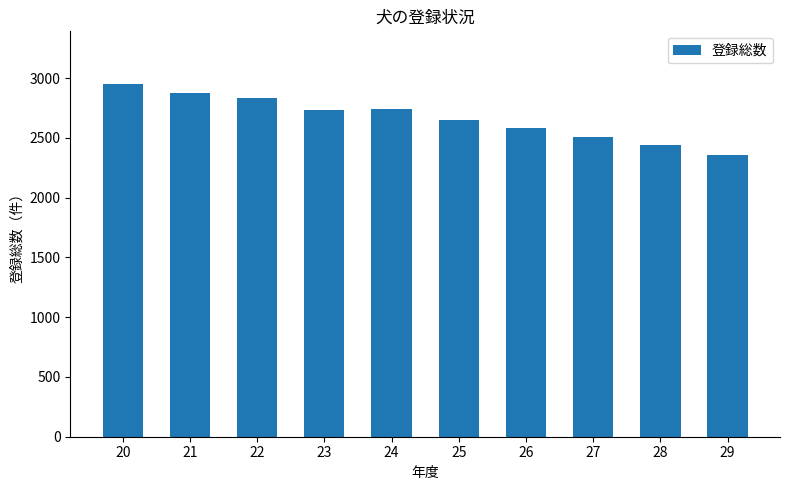

What is the change in value from 22 to 24?

-92